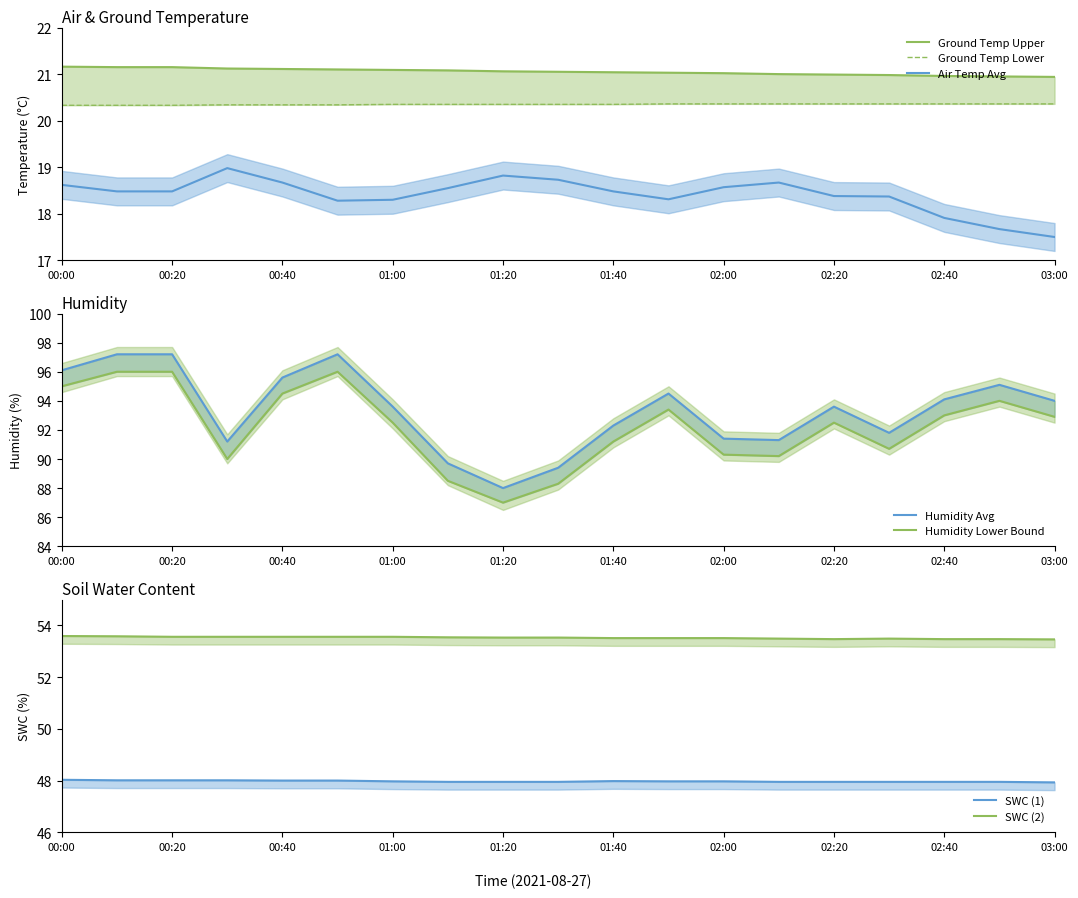

How many values in the Humidity_Avg series are below 93?

8